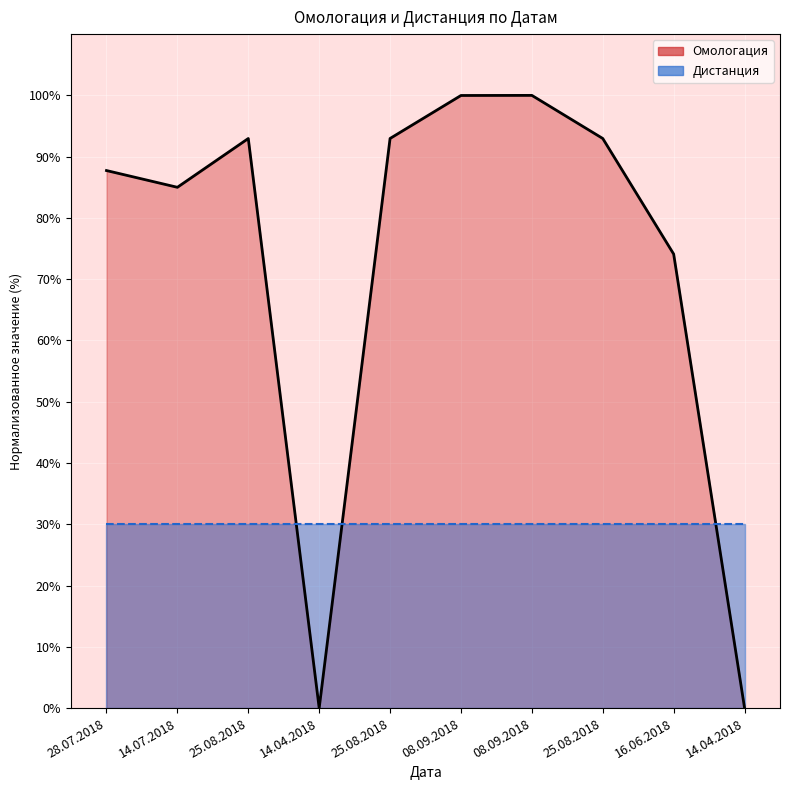

Reading left to right, what are all the values shown in this chart?

87.7	85.0	93.0	0.0	93.0	100.0	100.0	93.0	74.1	0.0